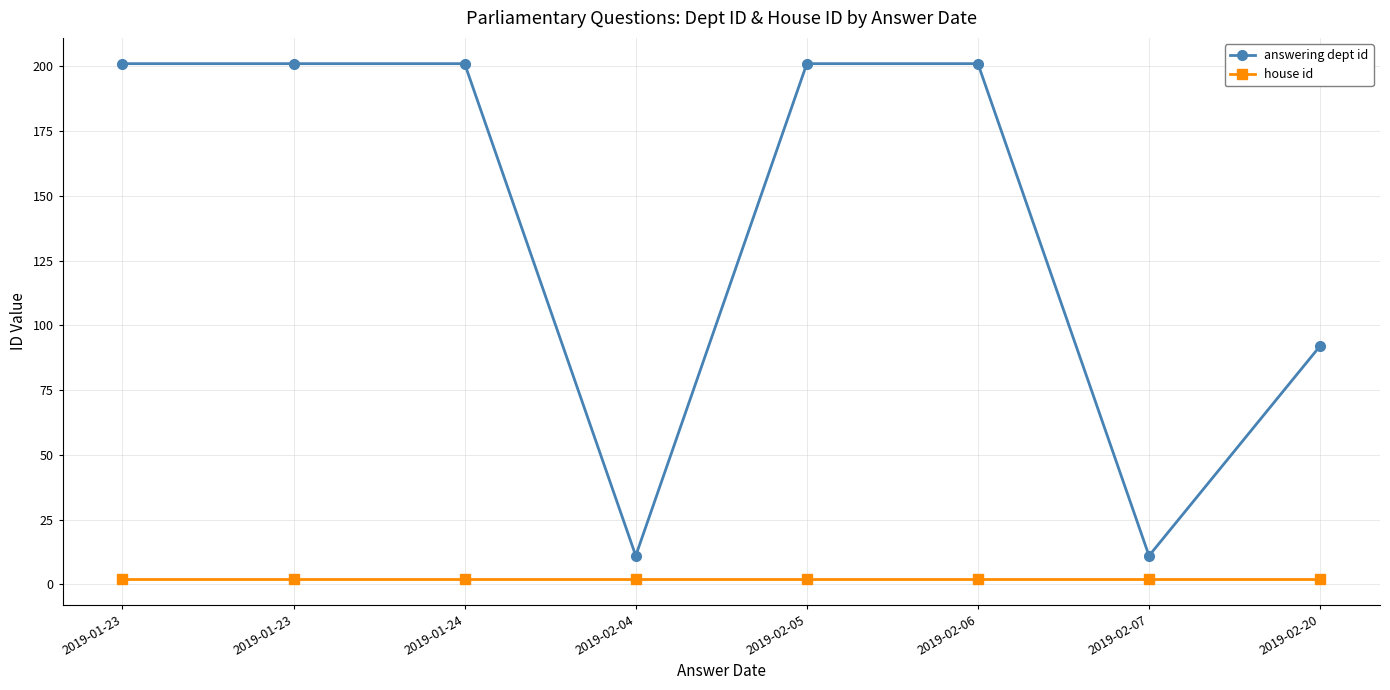

How many categories are shown in the chart?

8